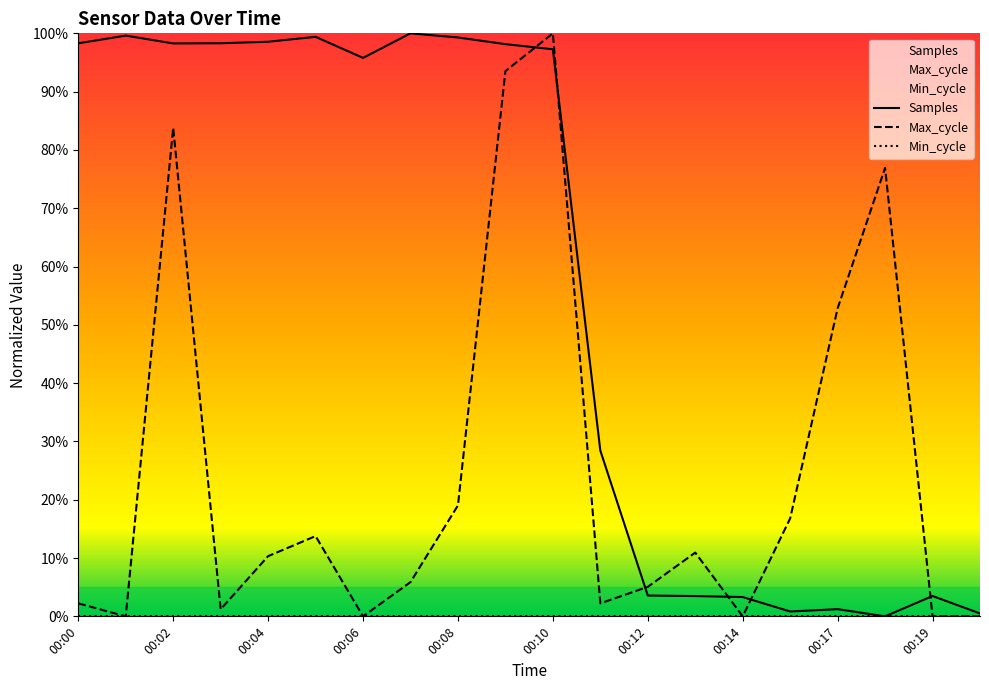

Count the number of categories in the chart.

20